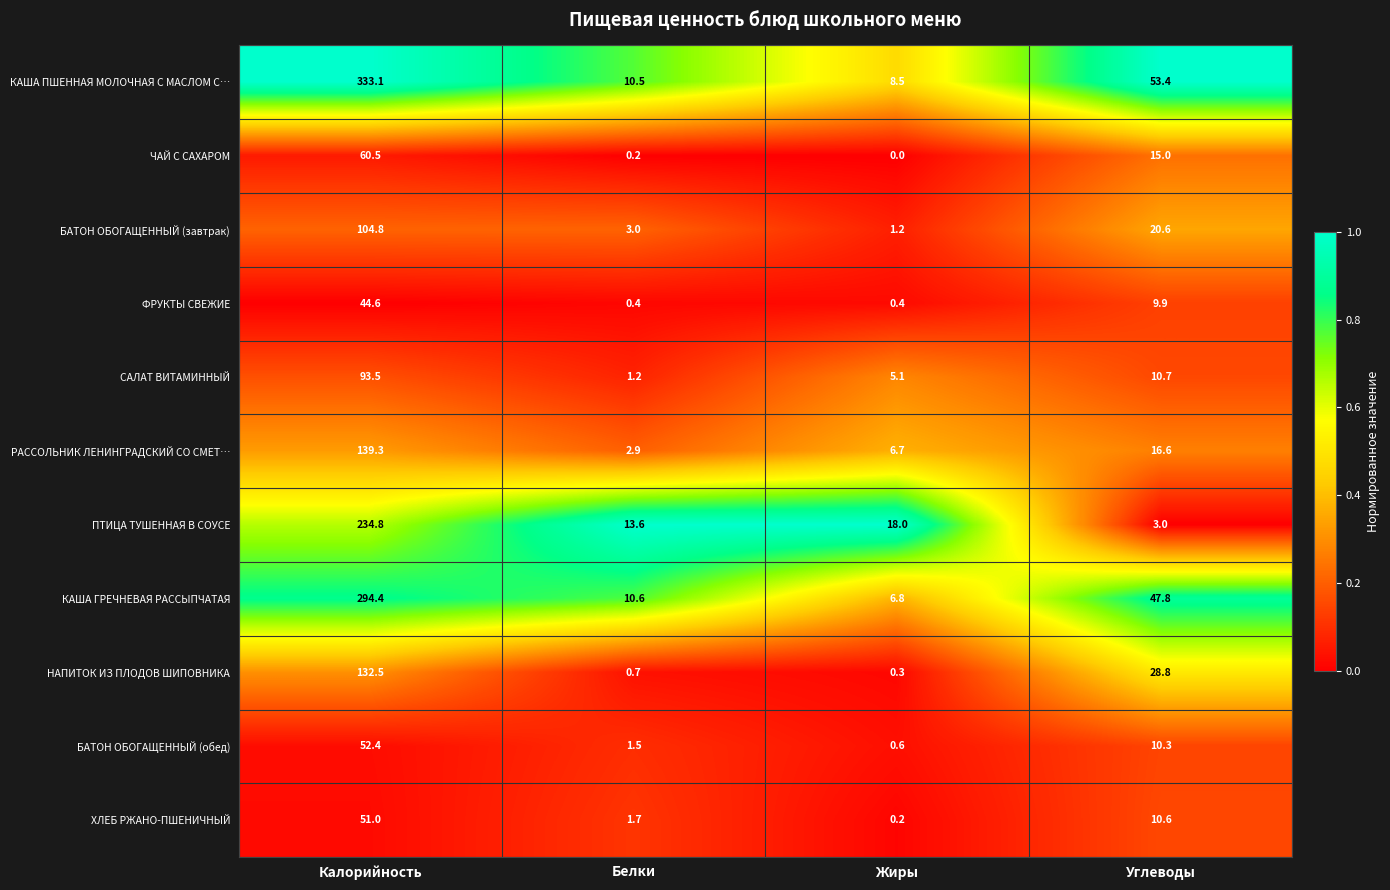

How many categories are shown in the chart?

4